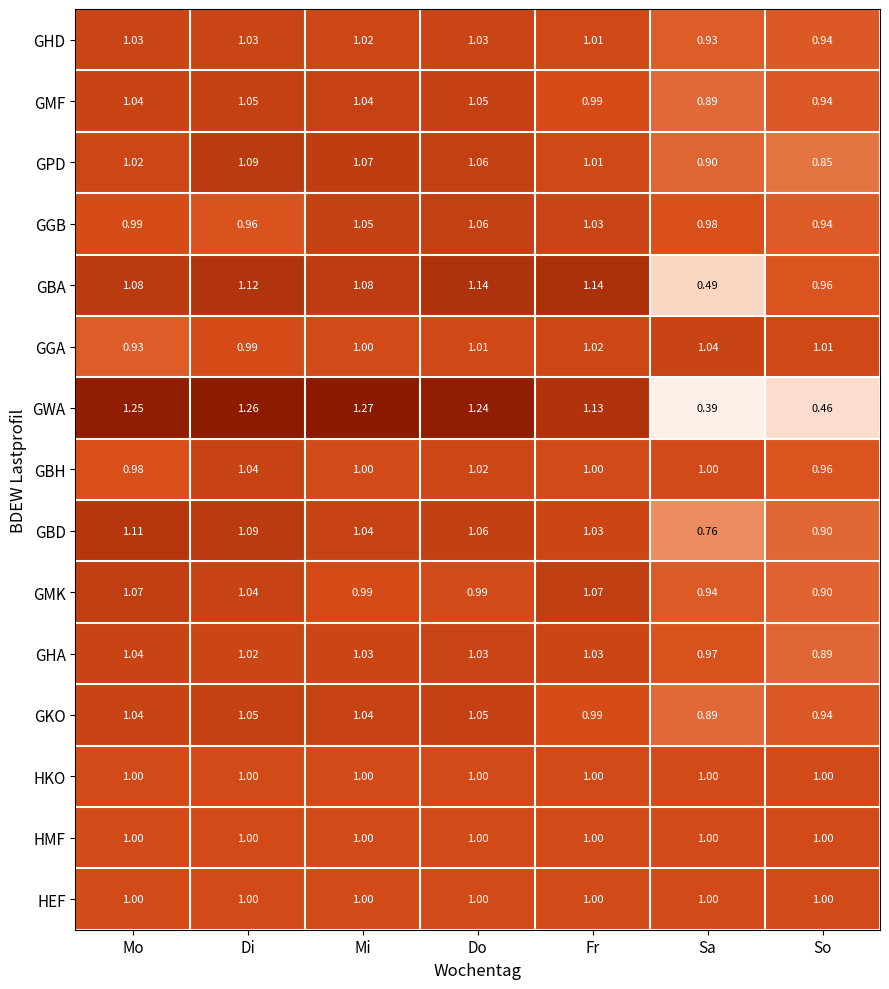

At which label is GMF closest to 0?

Sa